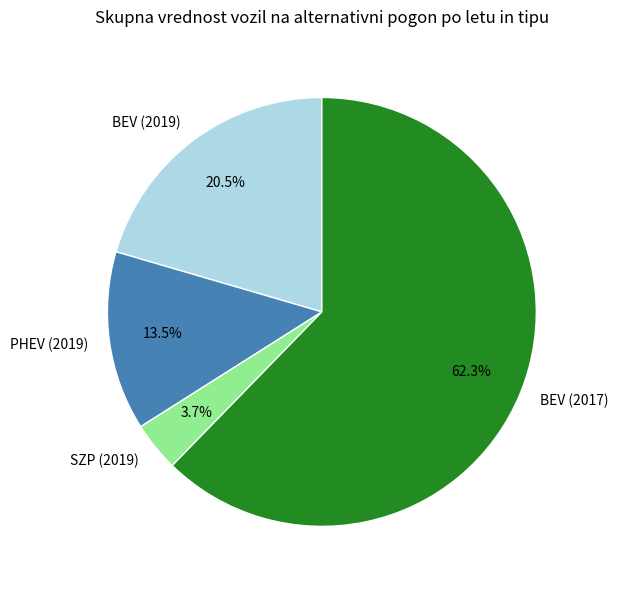

What is the largest slice in the pie chart?

BEV (2017)